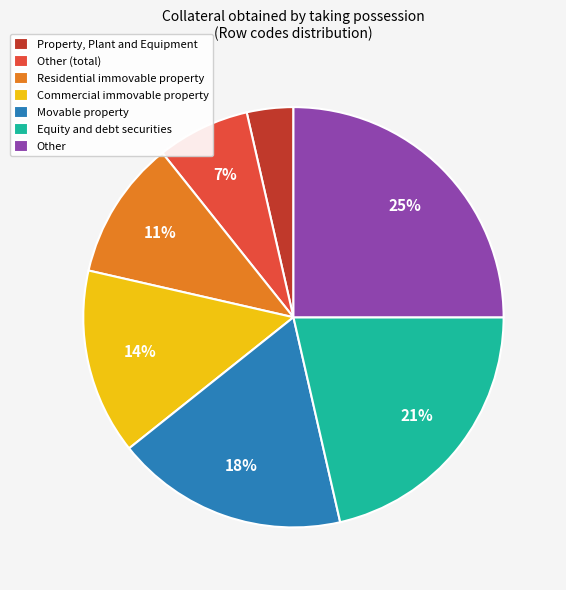

To the nearest percent, what is the difference between the largest and smallest slice percentages?

21%